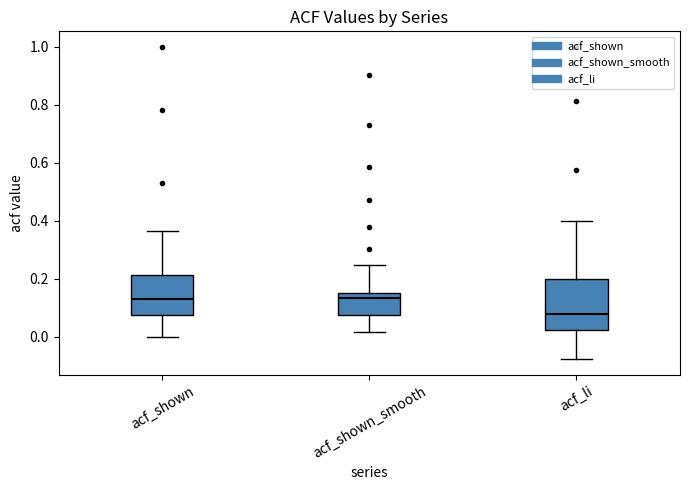

Where does the median line of the box for acf_shown_smooth sit on the y-axis? The values are not printed on the chart, so give them approximately, as read against the axis.

0.14